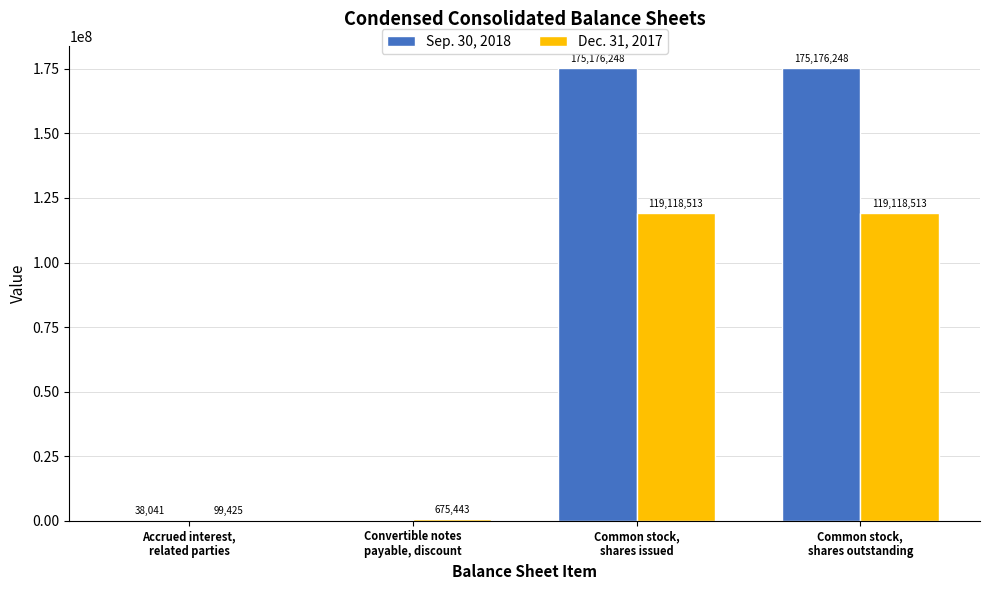

How many groups of bars are there?

4